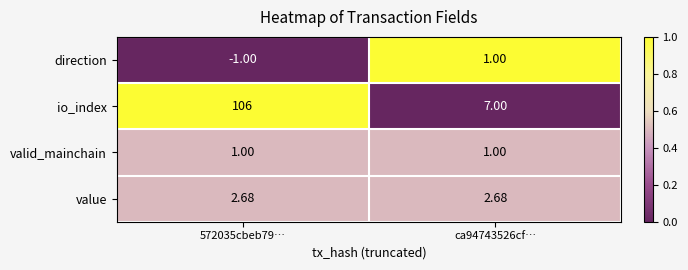

Which series has the largest range (max minus min)?

io_index